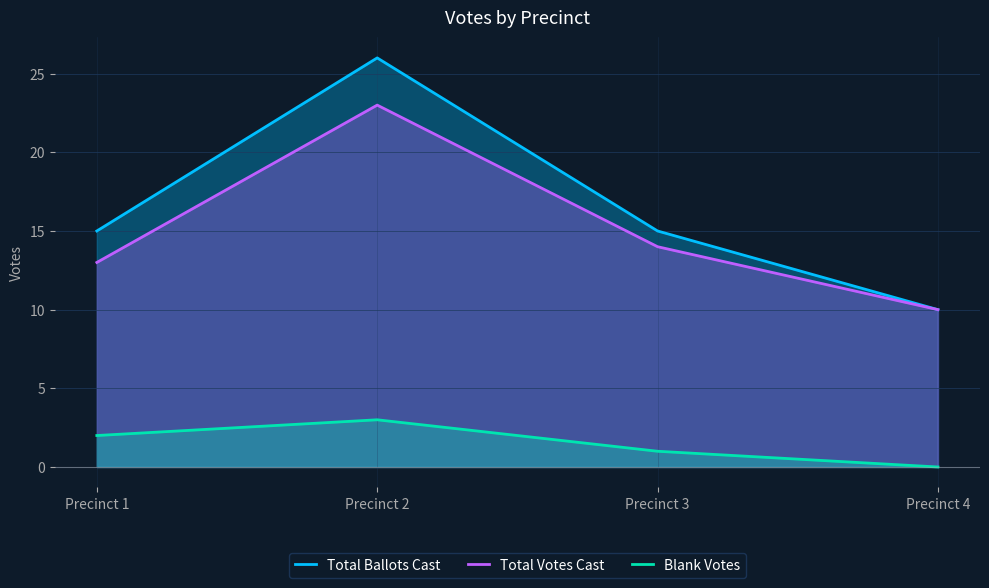

Where is Total Votes Cast nearest to the value 16?

Precinct 3